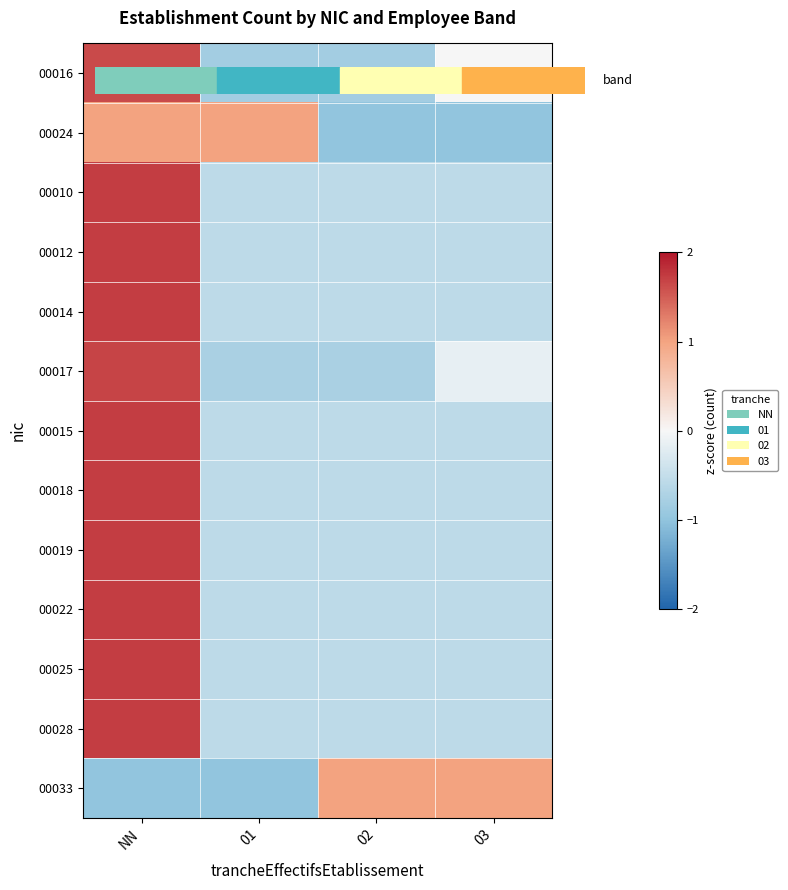

Which label corresponds to the smallest value in the chart?

02